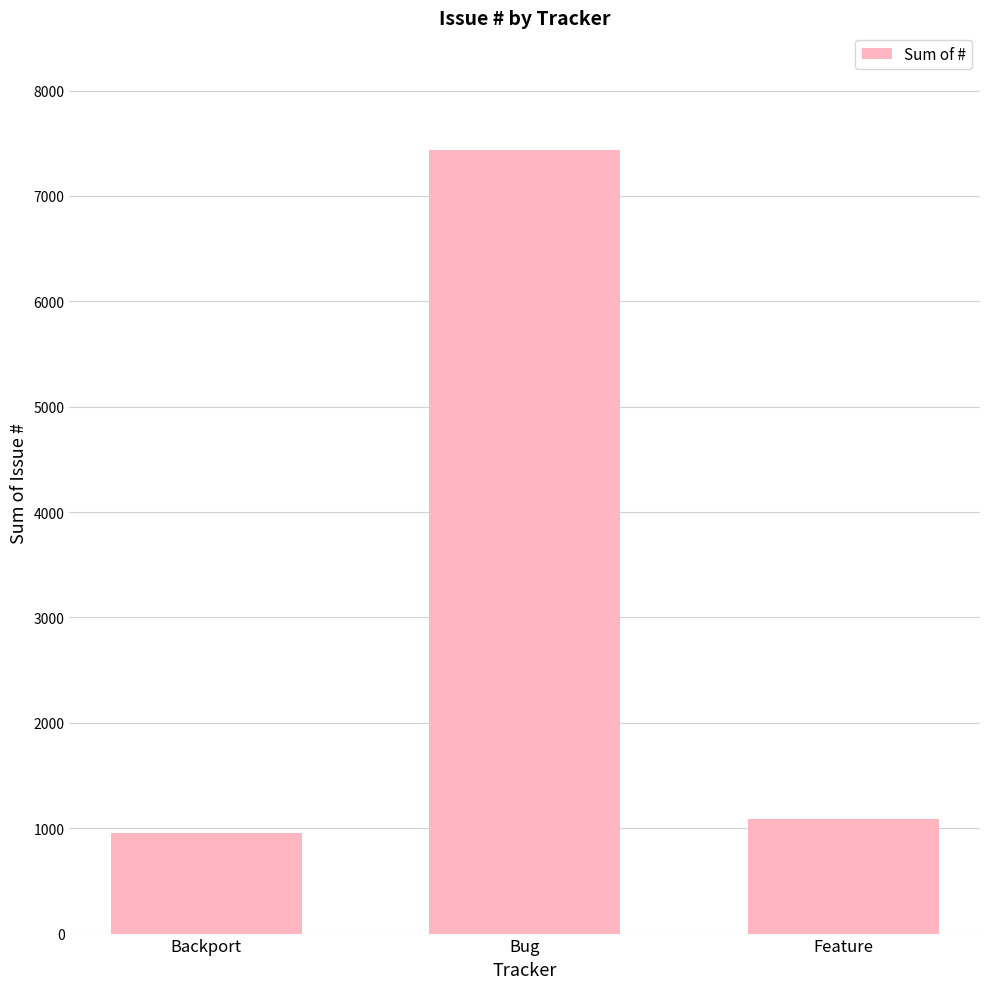

What is the difference between the second highest and minimum values?

135